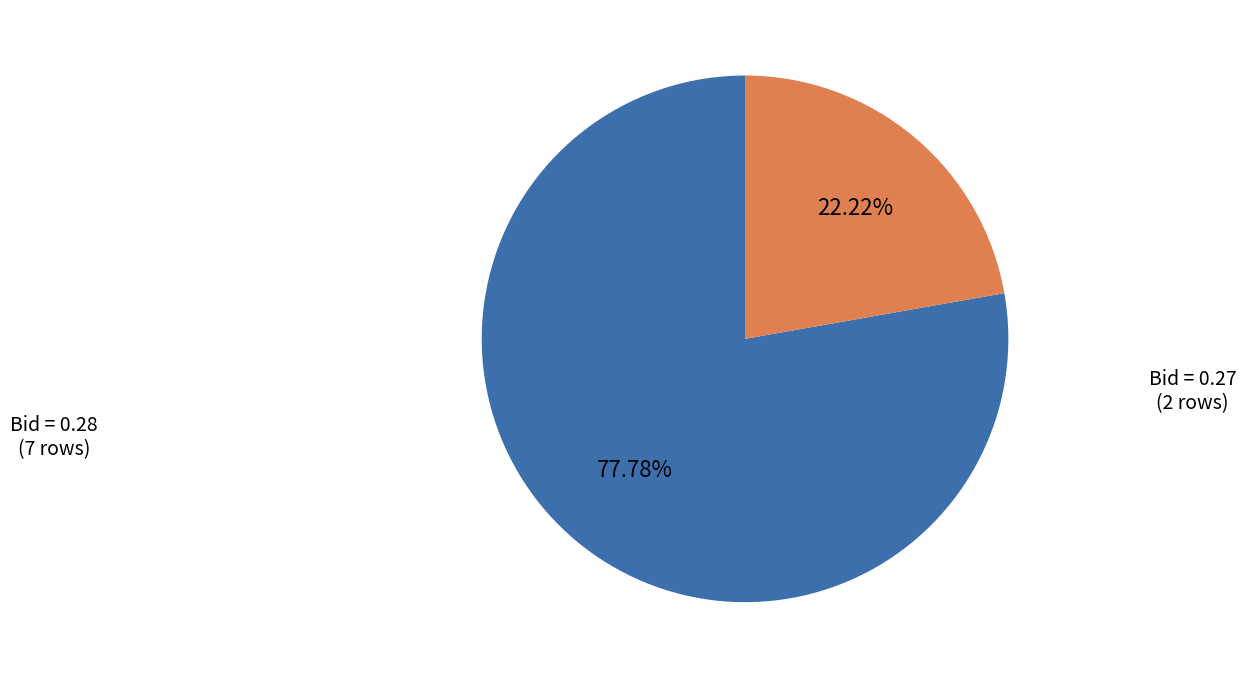

Between Bid = 0.27 (2 rows) and Bid = 0.28 (7 rows), which is larger?

Bid = 0.28 (7 rows)